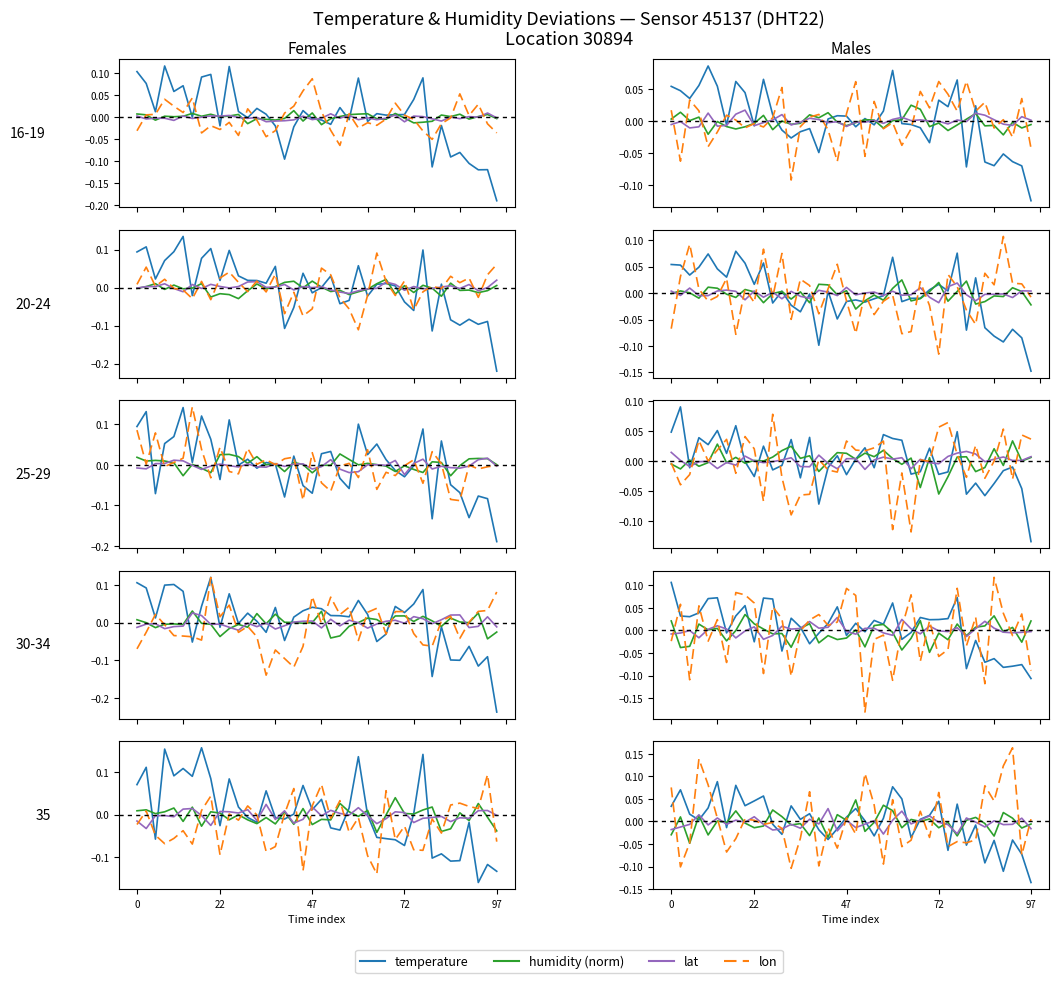

What is the maximum value shown in the chart?

0.2